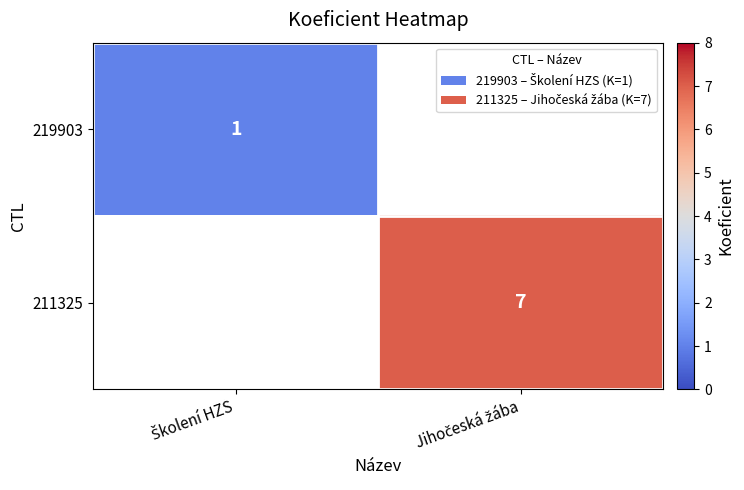

Which series has the widest spread of values?

219903